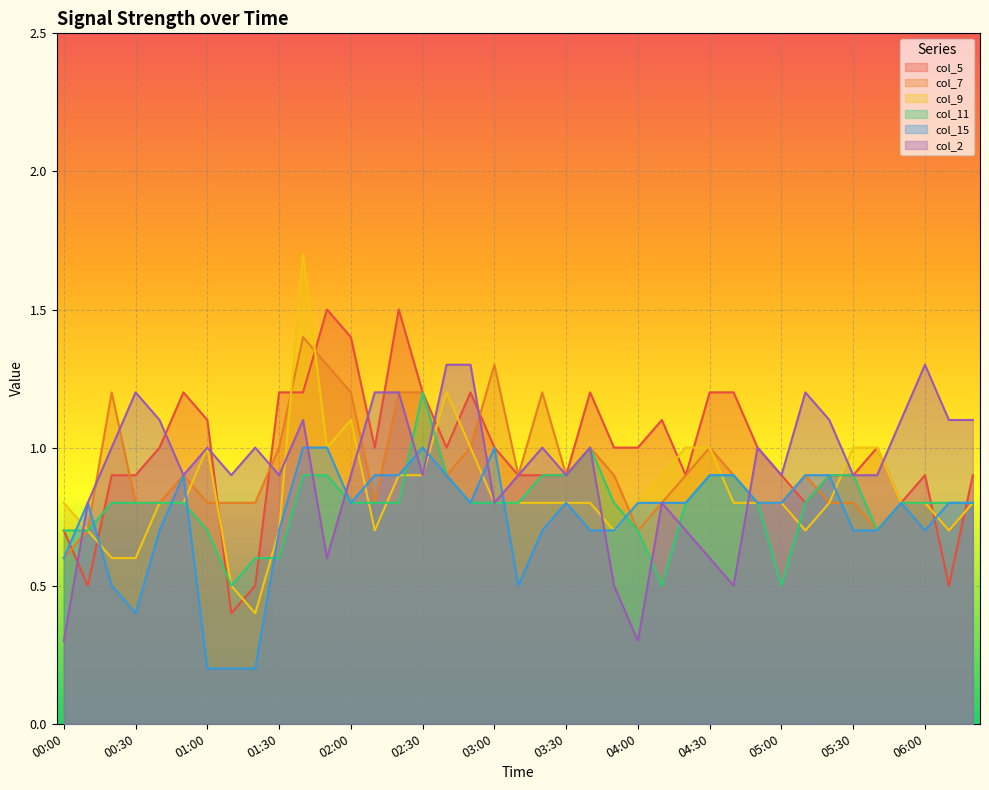

Reading left to right, extract all data points from this chart.

col_5: 0.7	0.5	0.9	0.9	1.0	1.2	1.1	0.4	0.5	1.2	1.2	1.5	1.4	1.0	1.5	1.2	1.0	1.2	1.0	0.9	0.9	0.9	1.2	1.0	1.0	1.1	0.9	1.2	1.2	1.0	0.9	0.8	0.9	0.9	1.0	0.8	0.9	0.5	0.9
col_7: 0.6	0.7	1.2	0.8	0.8	0.9	0.8	0.8	0.8	1.0	1.4	1.3	1.2	0.8	1.2	1.2	0.9	1.0	1.3	0.9	1.2	0.9	1.0	0.9	0.7	0.8	0.9	1.0	0.9	0.8	0.8	0.9	0.8	0.8	0.7	0.8	0.8	0.7	0.8
col_9: 0.8	0.7	0.6	0.6	0.8	0.8	1.0	0.5	0.4	0.7	1.7	1.0	1.1	0.7	0.9	0.9	1.2	1.0	0.8	0.8	0.8	0.8	0.8	0.7	0.8	0.9	1.0	1.0	0.8	0.8	0.8	0.7	0.8	1.0	1.0	0.8	0.8	0.7	0.8
col_11: 0.7	0.7	0.8	0.8	0.8	0.8	0.7	0.5	0.6	0.6	0.9	0.9	0.8	0.8	0.8	1.2	0.9	0.8	0.8	0.8	0.9	0.9	1.0	0.8	0.7	0.5	0.8	0.9	0.9	0.8	0.5	0.8	0.9	0.9	0.7	0.8	0.8	0.8	0.8
col_15: 0.6	0.8	0.5	0.4	0.7	0.9	0.2	0.2	0.2	0.7	1.0	1.0	0.8	0.9	0.9	1.0	0.9	0.8	1.0	0.5	0.7	0.8	0.7	0.7	0.8	0.8	0.8	0.9	0.9	0.8	0.8	0.9	0.9	0.7	0.7	0.8	0.7	0.8	0.8
col_2: 0.3	0.8	1.0	1.2	1.1	0.9	1.0	0.9	1.0	0.9	1.1	0.6	0.9	1.2	1.2	0.9	1.3	1.3	0.8	0.9	1.0	0.9	1.0	0.5	0.3	0.8	0.7	0.6	0.5	1.0	0.9	1.2	1.1	0.9	0.9	1.1	1.3	1.1	1.1